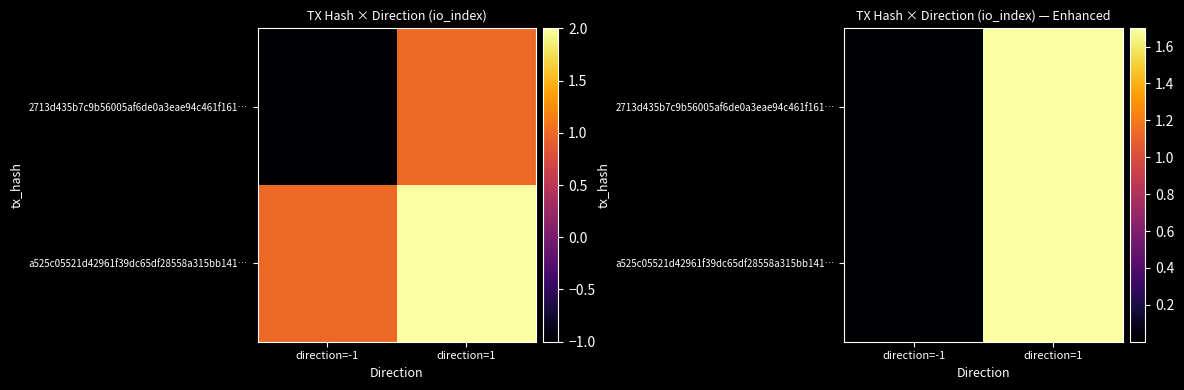

The value of a525c05521d42961f39dc65df28558a315bb141… at direction=-1 is 1.4. True or false?

False